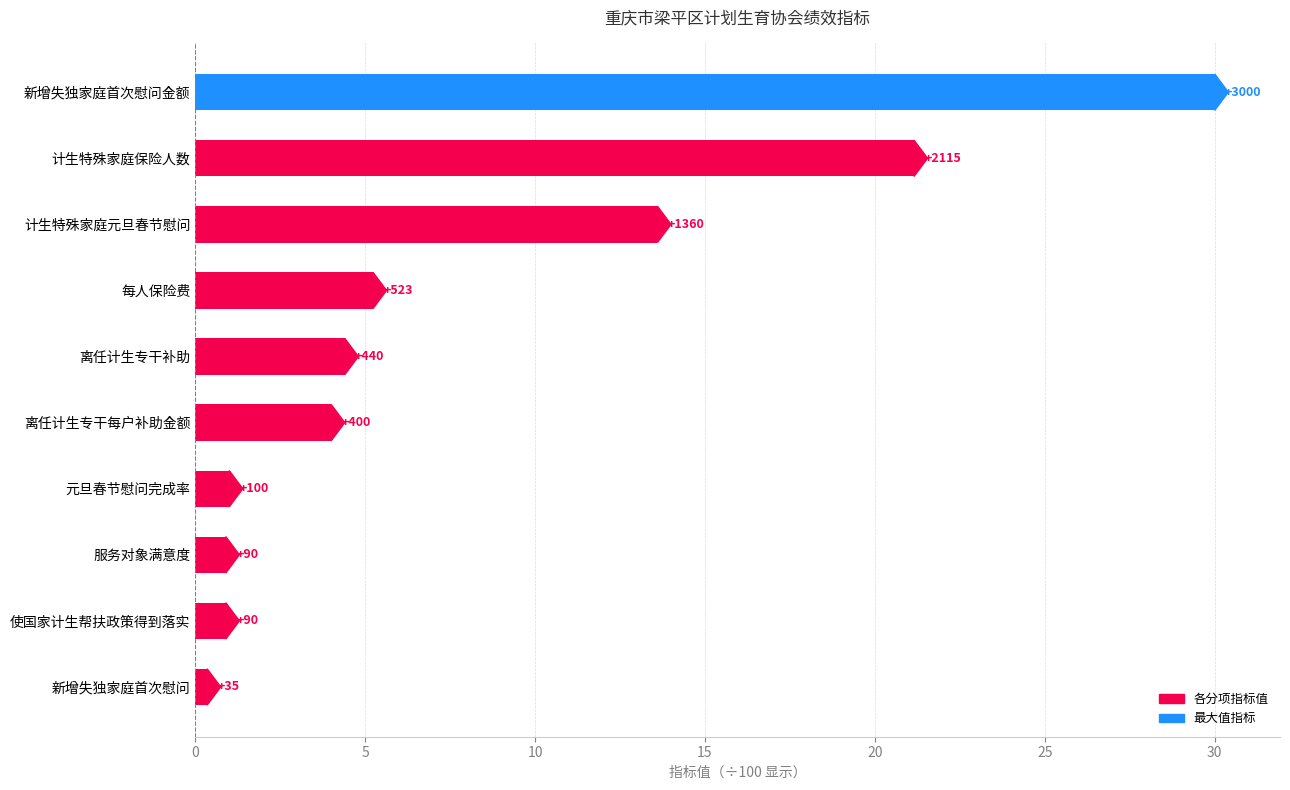

How many bars are there in total?

10